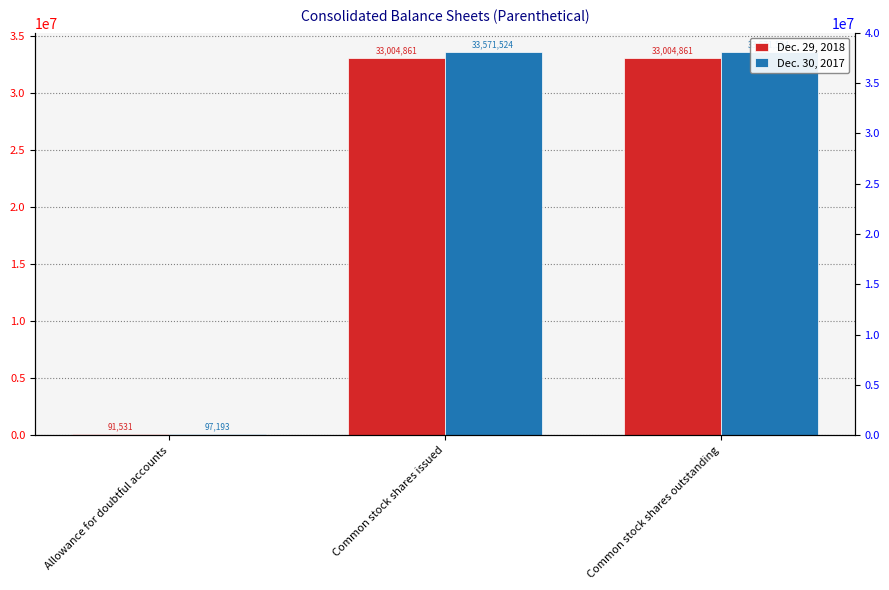

What is the greatest value displayed?

33571524